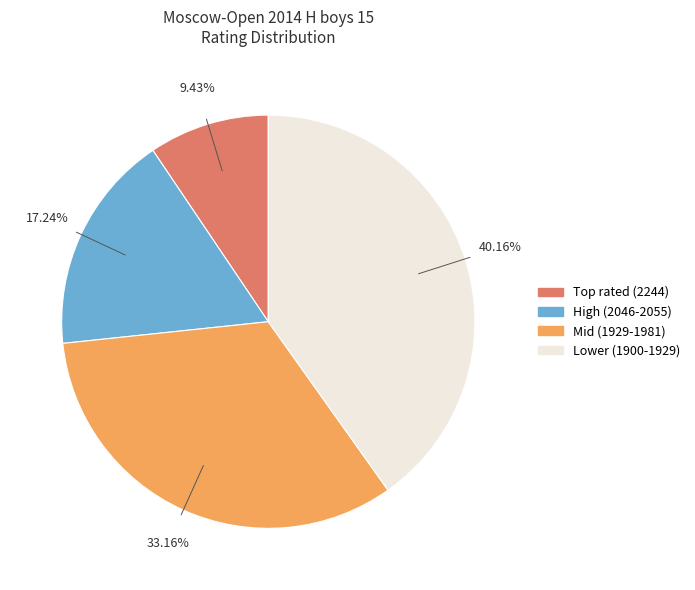

Is there a majority slice in this chart?

No